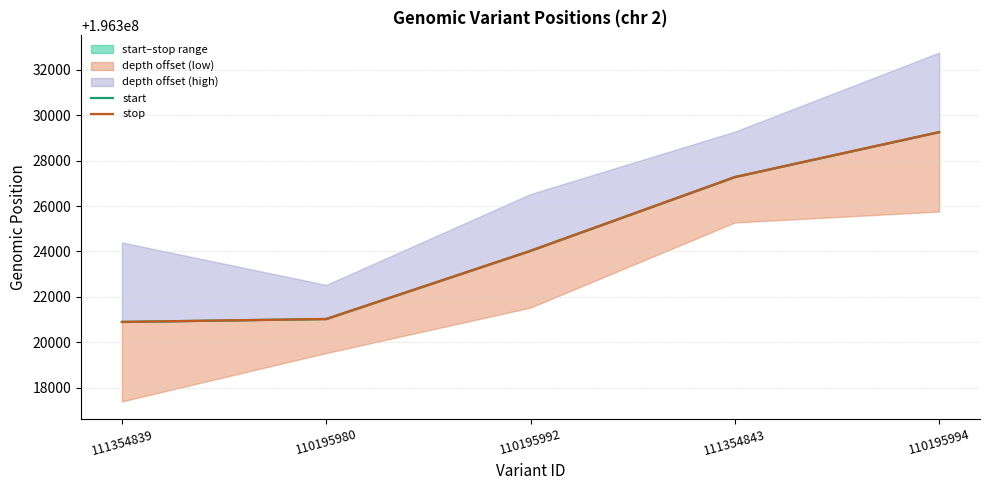

Reading left to right, extract all data points from this chart.

start: 196320897	196321027	196324029	196327277	196329257
stop: 196320898	196321028	196324030	196327278	196329258